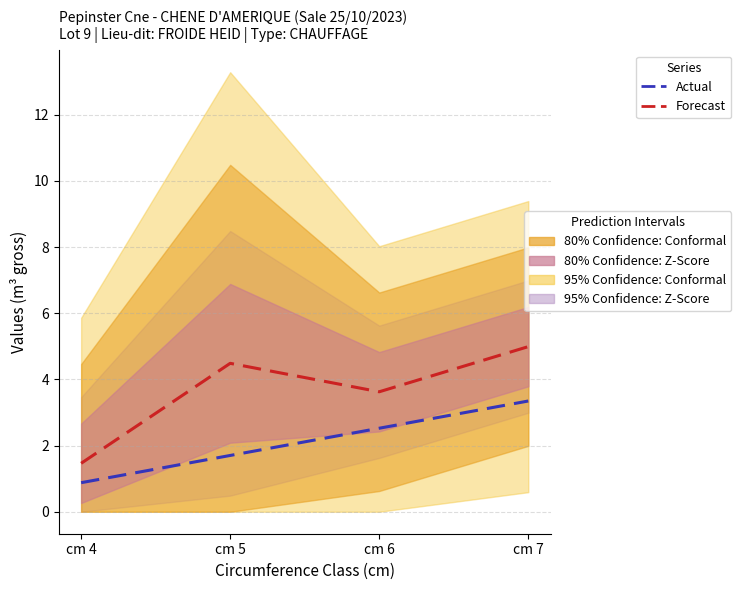

How many categories are shown in the chart?

4